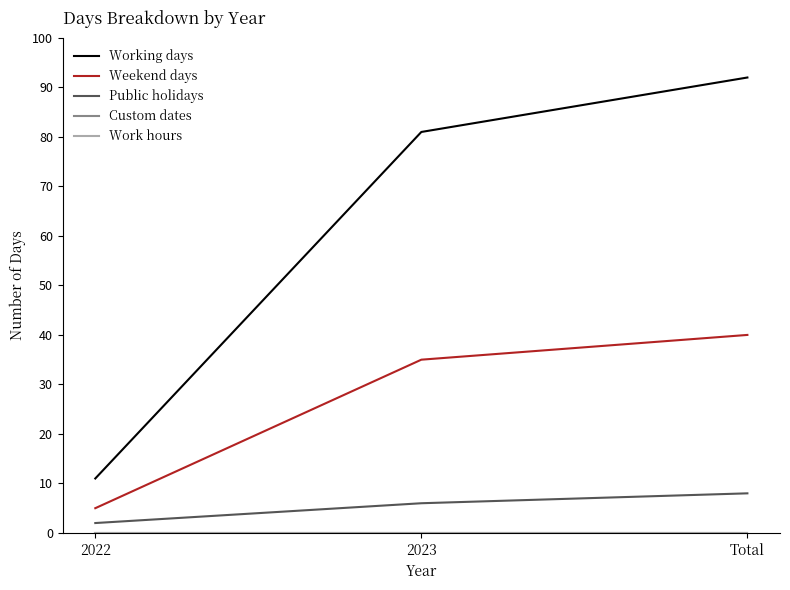

Which has a higher value, 2023 or 2022?

2023